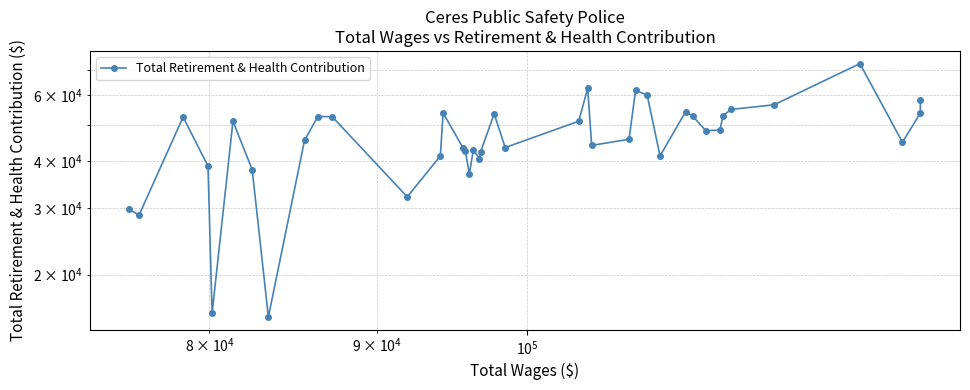

How many points are lower than both their immediate neighbors (excluding endpoints)?

11